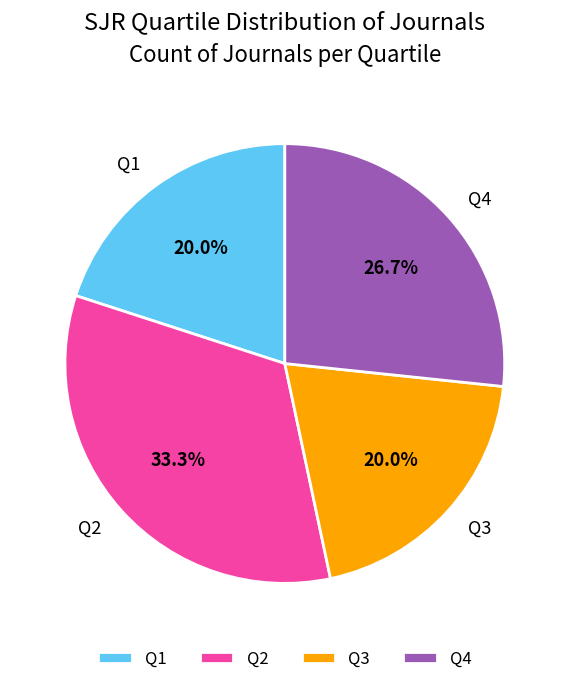

Which category has the biggest portion of the pie?

Q2